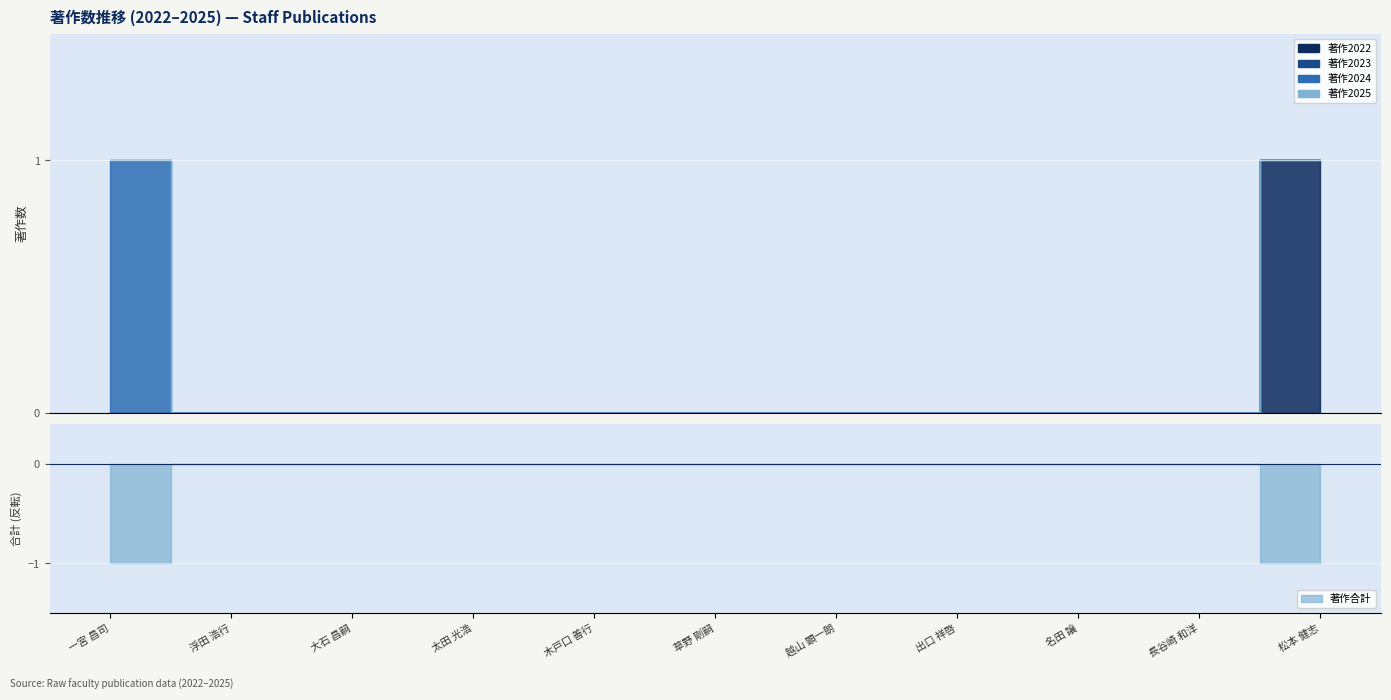

What is the difference between the maximum and minimum values in the 著作2024 series?

1